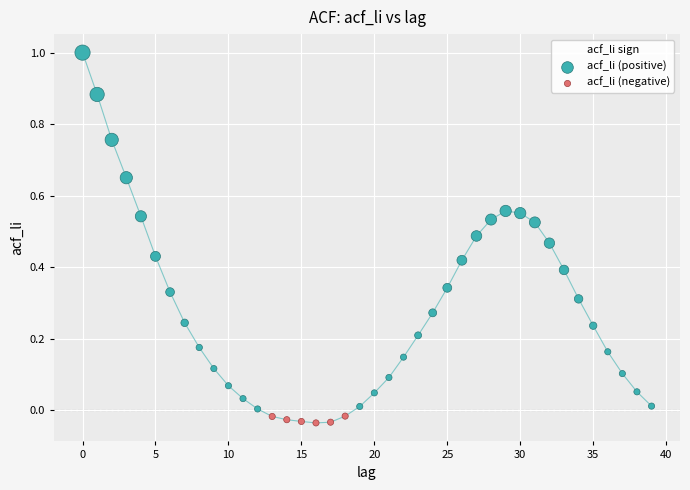

Which series reaches the maximum Y coordinate?

acf_li (positive)